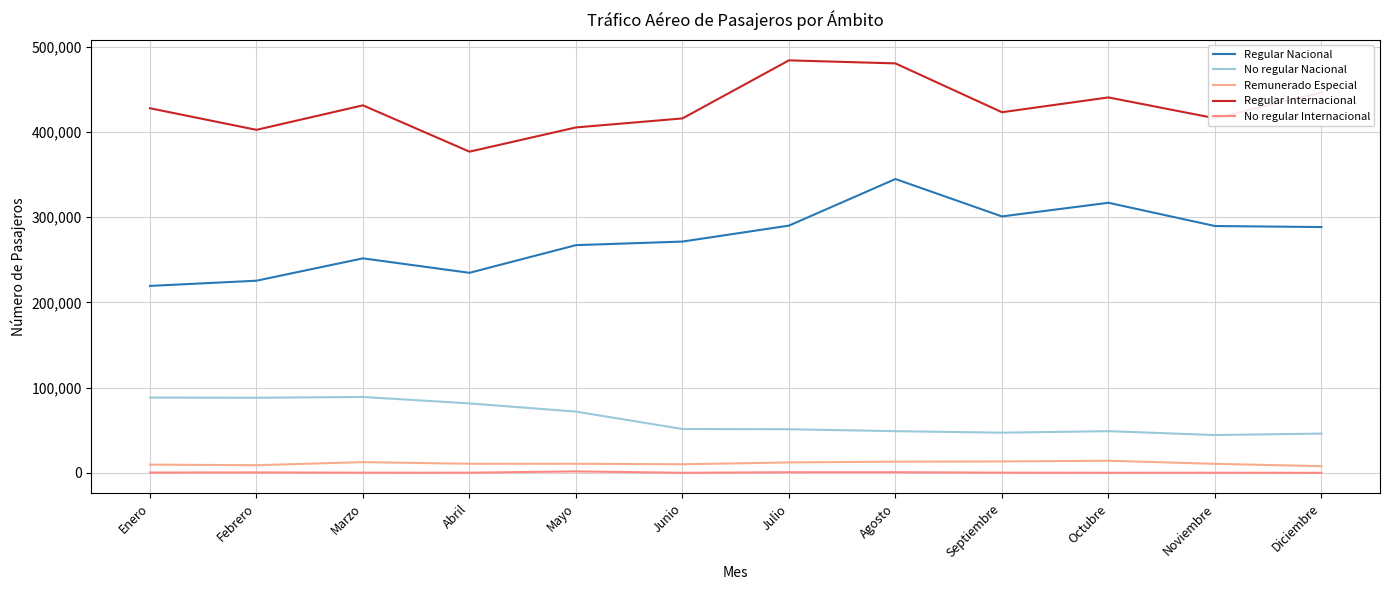

At which category does Remunerado Especial reach its first local valley?

Febrero